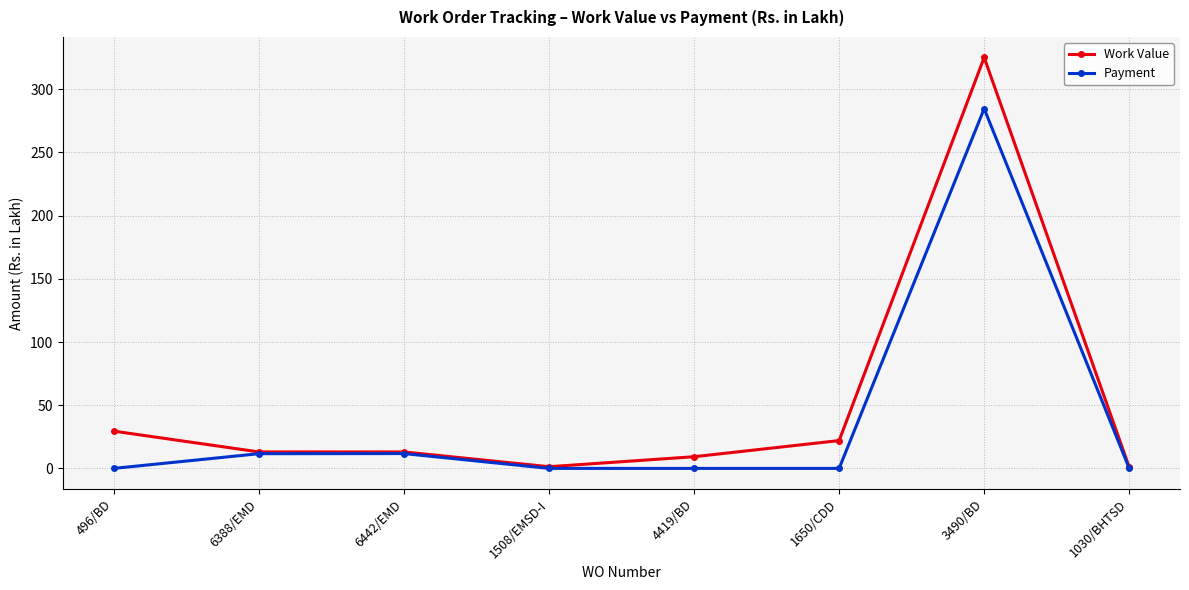

Rank the series at 1650/CDD from lowest to highest value.

Payment, Work Value